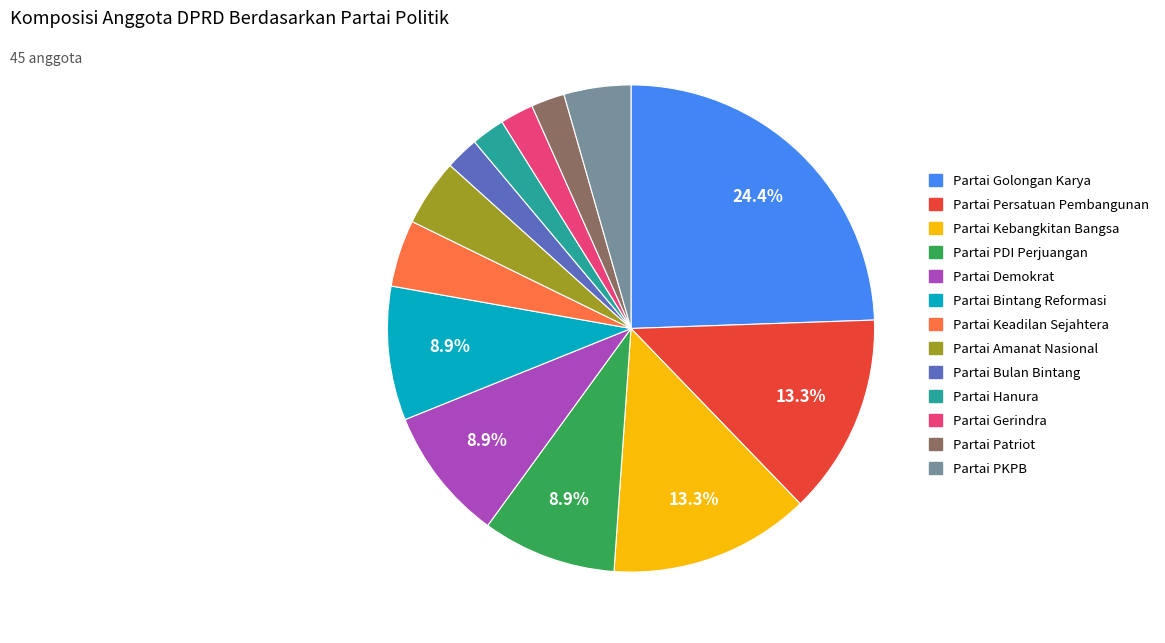

Count the number of slices in the pie.

13